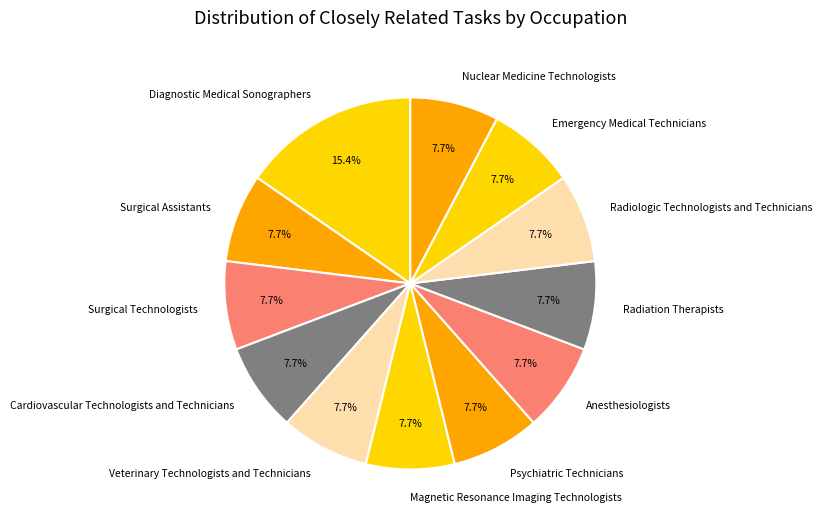

Combined, do Emergency Medical Technicians and Surgical Assistants account for over 50%?

No